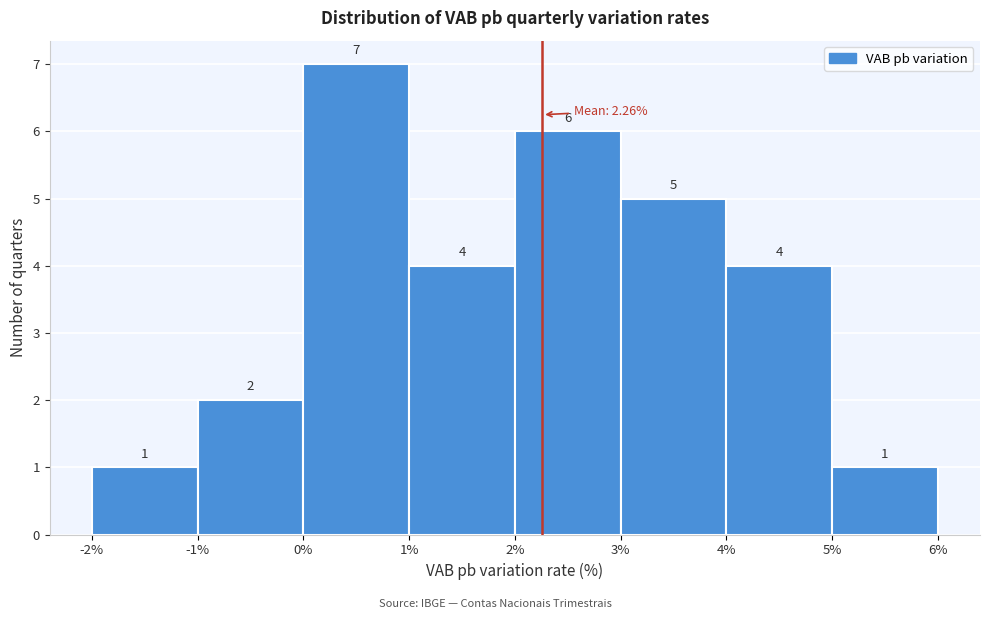

Reading left to right, transcribe this chart: for each bar, give the range it covers on the x-axis and its height.

-2% to -1%: 1
-1% to 0%: 2
0% to 1%: 7
1% to 2%: 4
2% to 3%: 6
3% to 4%: 5
4% to 5%: 4
5% to 6%: 1